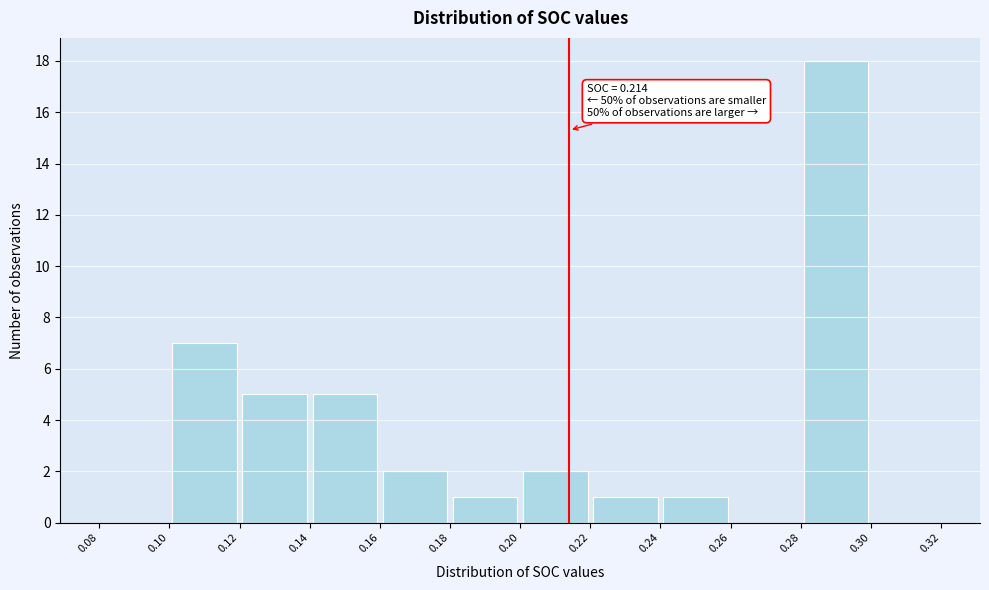

Which range on the x-axis has the tallest bar?

0.28 to 0.30